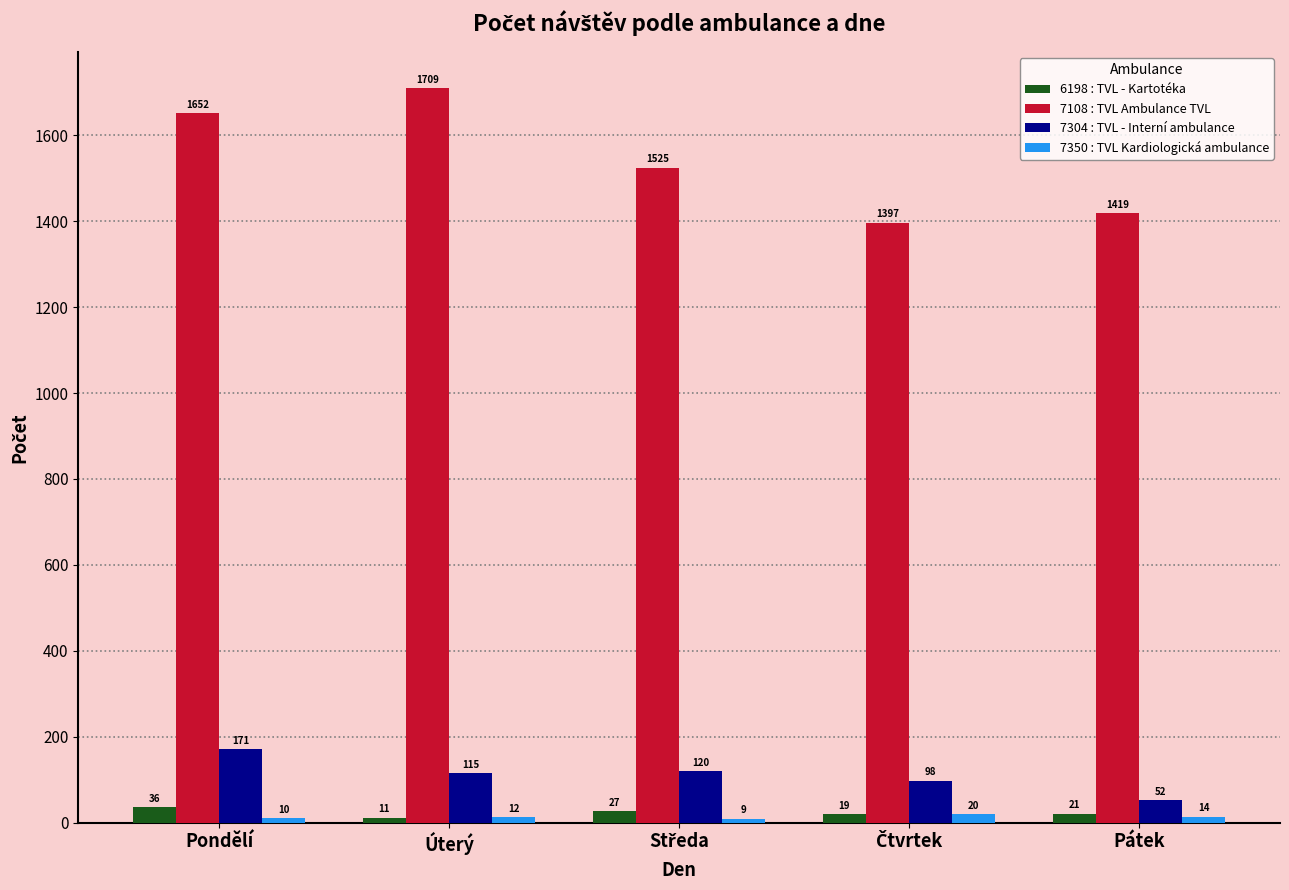

What is the label of the 2nd bar from the left?

Úterý